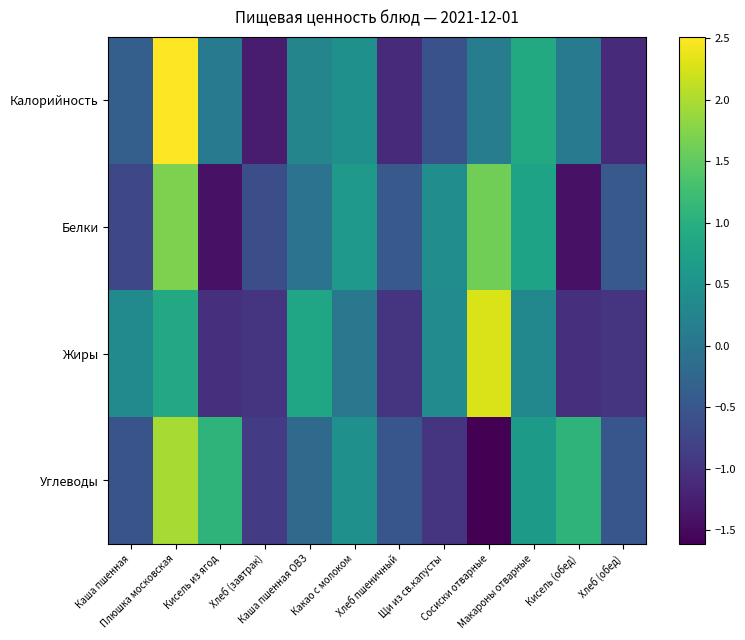

Reading left to right, list all the values displayed in this chart.

Калорийность: Каша пшенная=-0.4	Плюшка московская=2.5	Кисель из ягод=0.1	Хлеб (завтрак)=-1.3	Каша пшенная ОВЗ=0.3	Какао с молоком=0.5	Хлеб пшеничный=-1.1	Щи из св.капусты=-0.6	Сосиски отварные=0.1	Макароны отварные=0.9	Кисель (обед)=0.1	Хлеб (обед)=-1.1
Белки: Каша пшенная=-0.7	Плюшка московская=1.7	Кисель из ягод=-1.4	Хлеб (завтрак)=-0.6	Каша пшенная ОВЗ=-0.0	Какао с молоком=0.6	Хлеб пшеничный=-0.5	Щи из св.капусты=0.4	Сосиски отварные=1.6	Макароны отварные=0.8	Кисель (обед)=-1.4	Хлеб (обед)=-0.5
Жиры: Каша пшенная=0.4	Плюшка московская=0.9	Кисель из ягод=-1.0	Хлеб (завтрак)=-1.0	Каша пшенная ОВЗ=0.8	Какао с молоком=0.0	Хлеб пшеничный=-1.0	Щи из св.капусты=0.4	Сосиски отварные=2.3	Макароны отварные=0.3	Кисель (обед)=-1.0	Хлеб (обед)=-1.0
Углеводы: Каша пшенная=-0.5	Плюшка московская=2.0	Кисель из ягод=1.1	Хлеб (завтрак)=-0.9	Каша пшенная ОВЗ=-0.2	Какао с молоком=0.5	Хлеб пшеничный=-0.5	Щи из св.капусты=-1.0	Сосиски отварные=-1.6	Макароны отварные=0.6	Кисель (обед)=1.1	Хлеб (обед)=-0.5